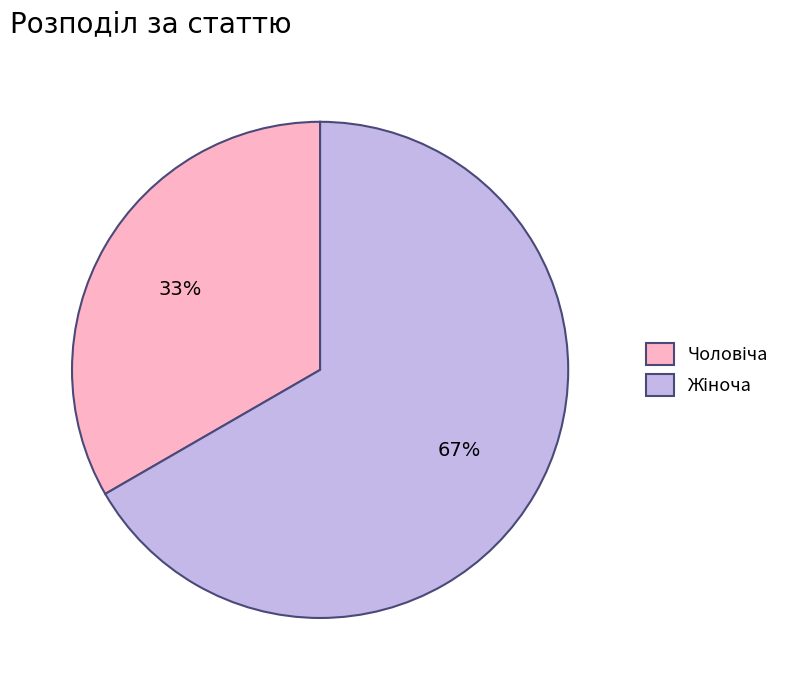

Is there any slice that represents more than half of the pie?

Yes